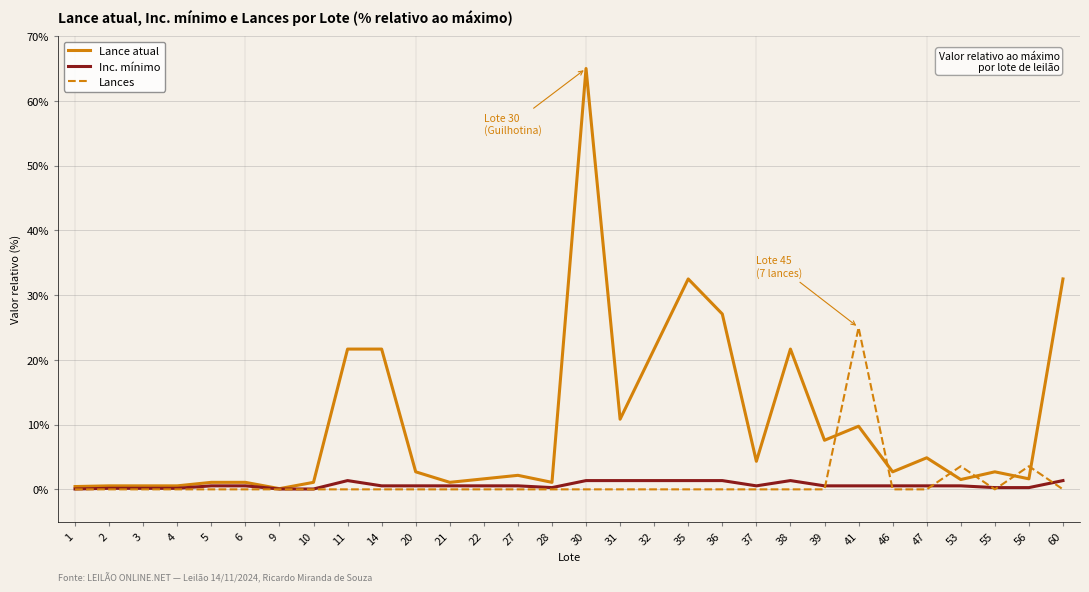

What is the difference between the highest and lowest values at 31?

10.8